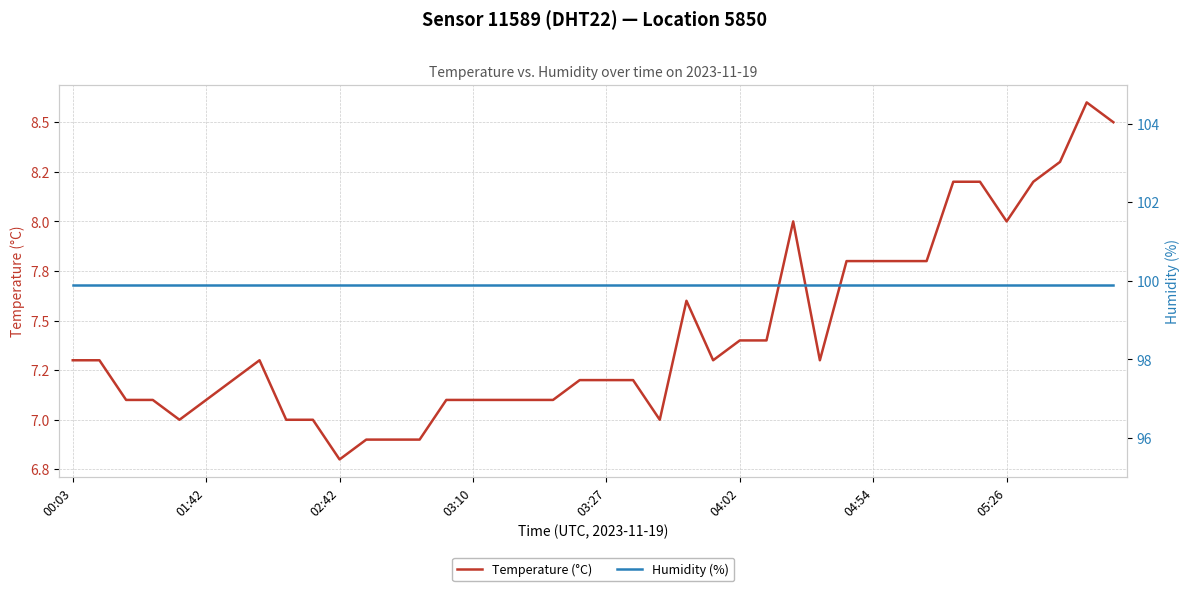

Which series has the largest total across all categories?

Humidity (%)